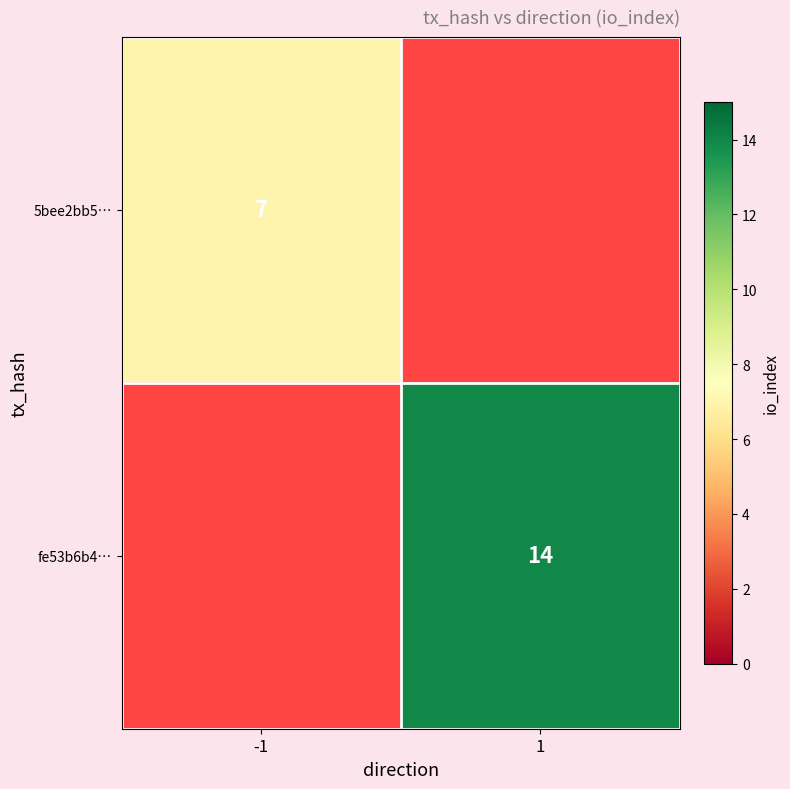

What is the smallest value displayed?

7.0